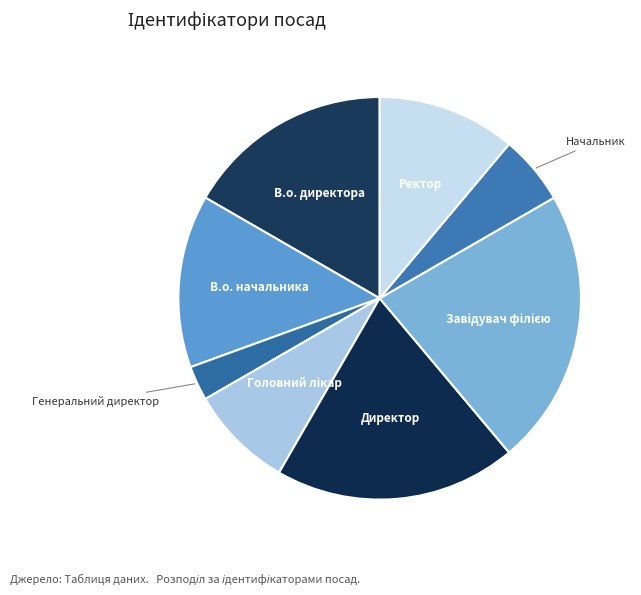

How many slices are in this pie chart?

8